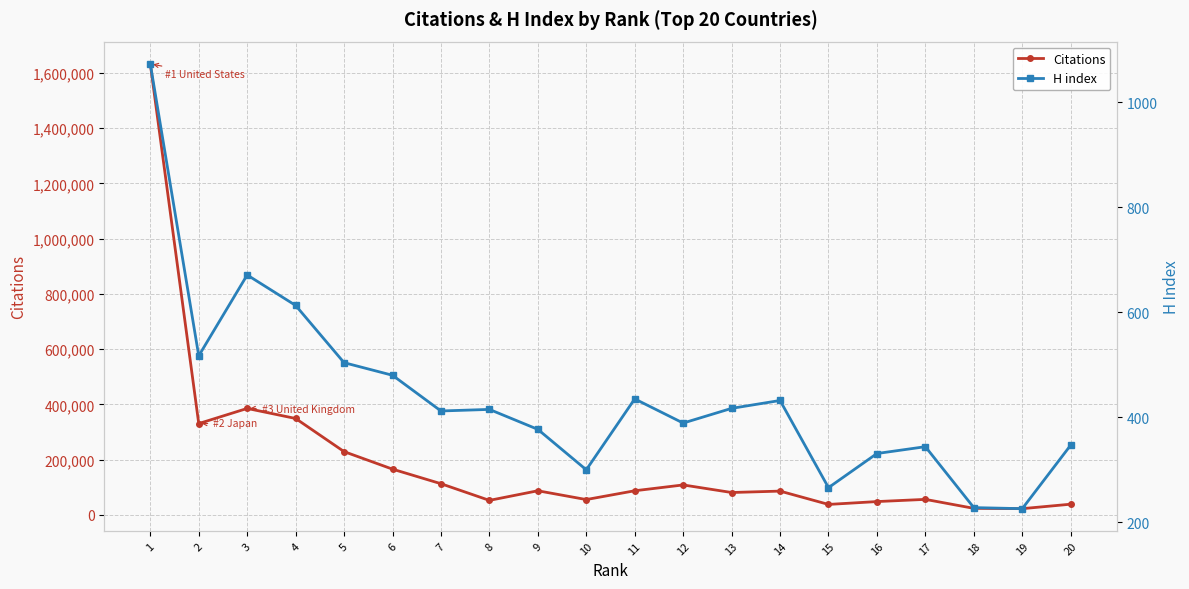

True or false: H index and Citations cross at least once.

False